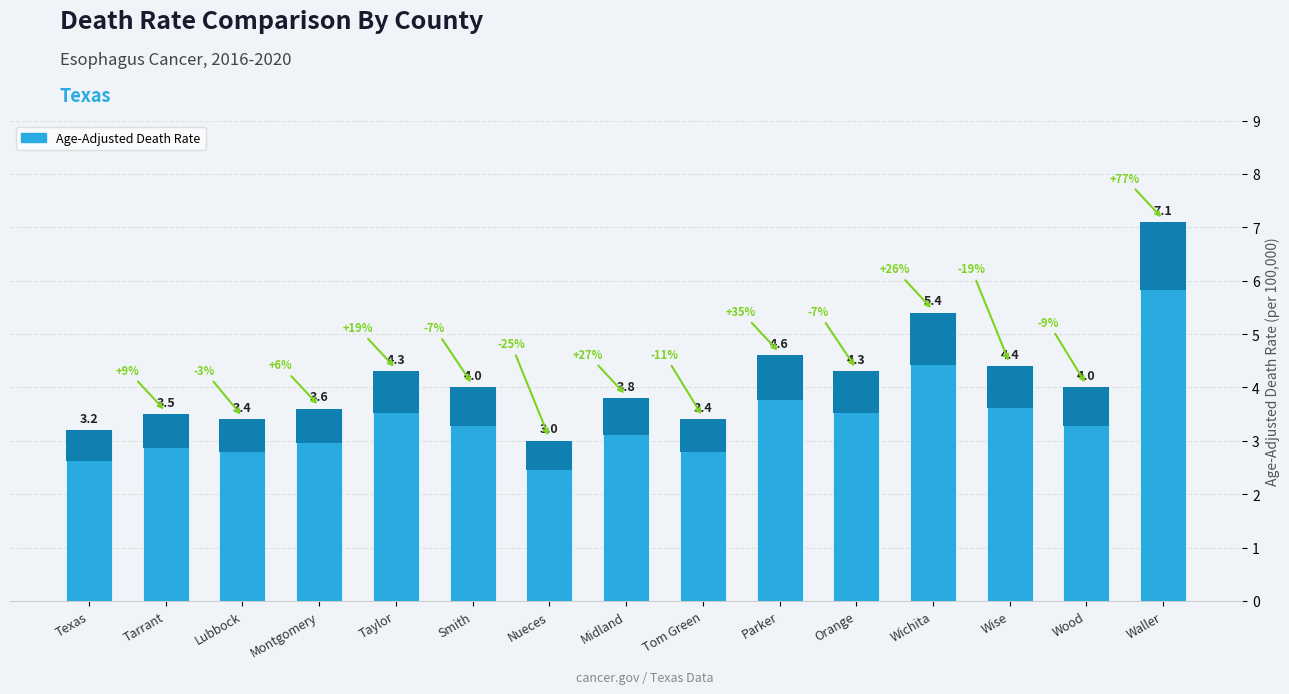

The chart shows a value of 5.9 at Tom Green. True or false?

False